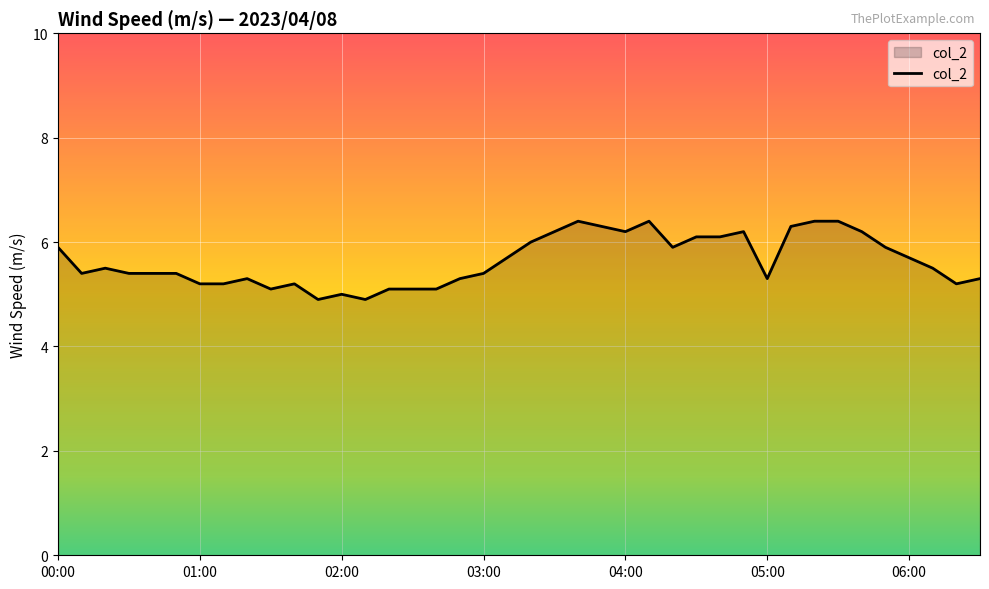

What is the greatest value displayed?

6.4